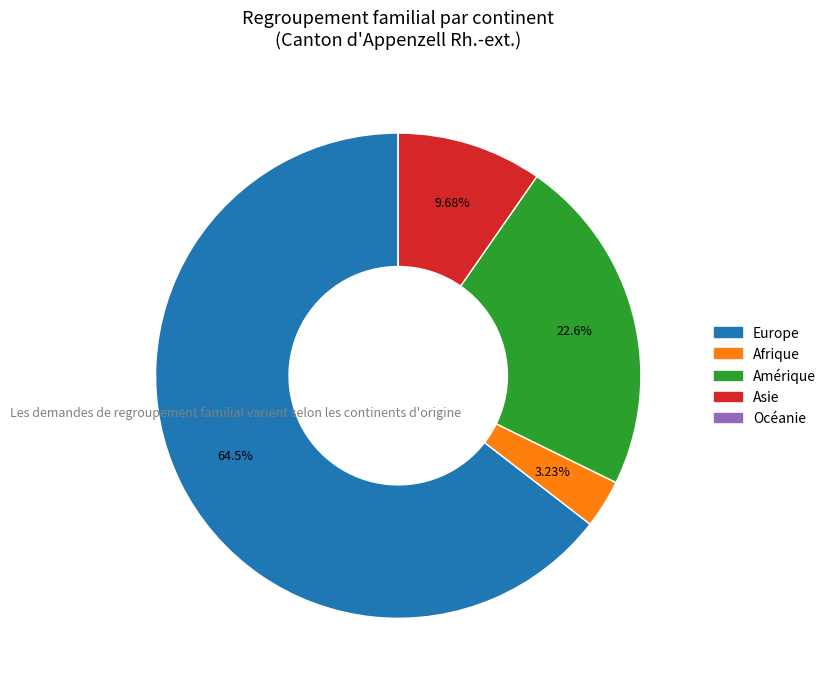

What percentage is the Asie slice, to the nearest percent?

10%